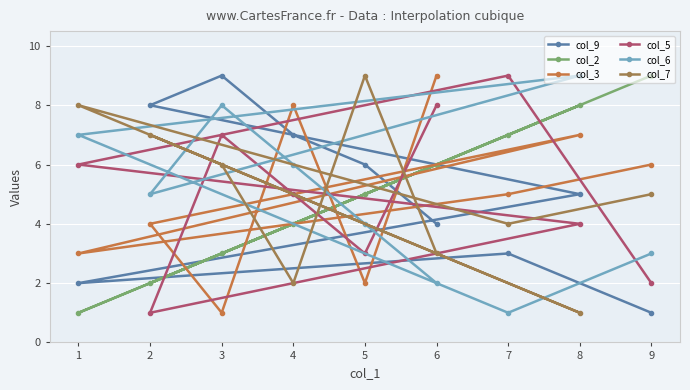

Does the chart display data point markers on the line(s)?

Yes